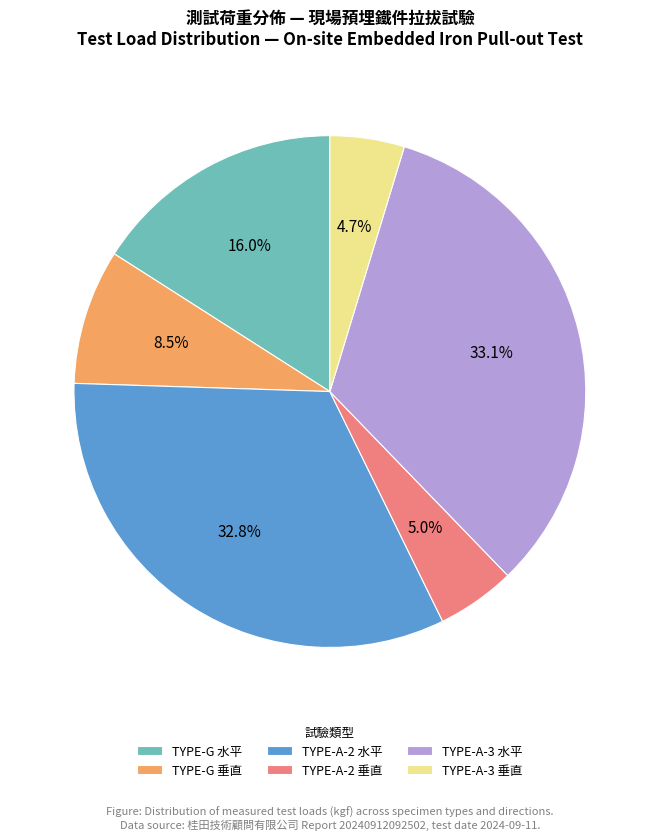

Does any single category account for the majority?

No